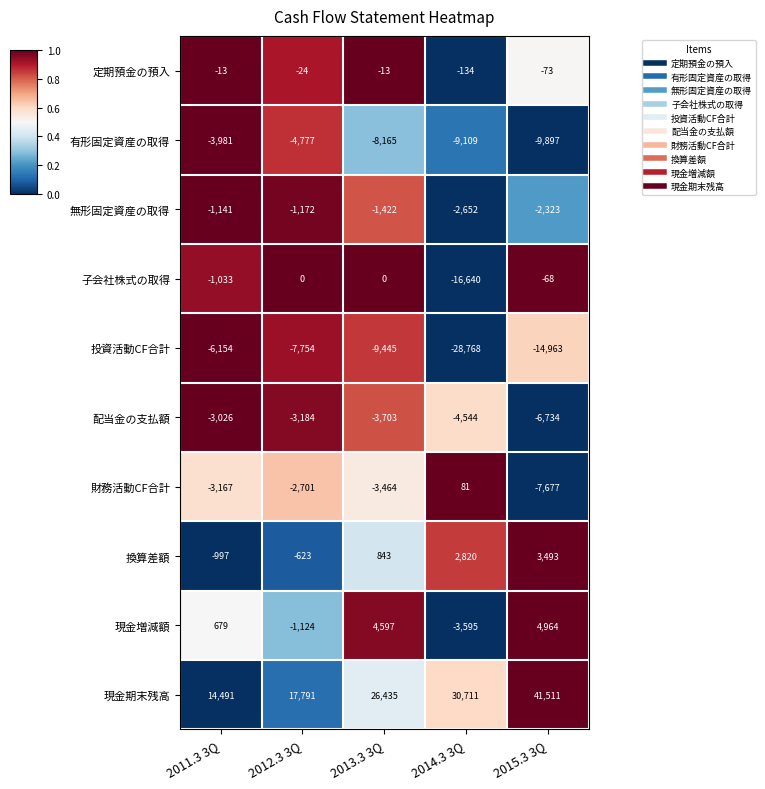

How many distinct data groups are displayed?

10